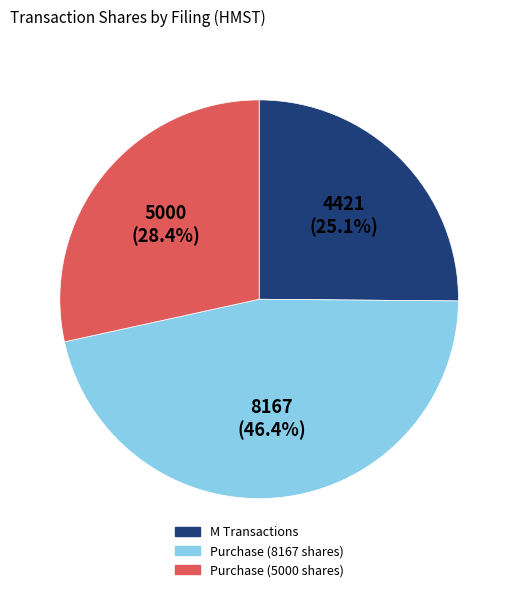

Does any single category account for the majority?

No